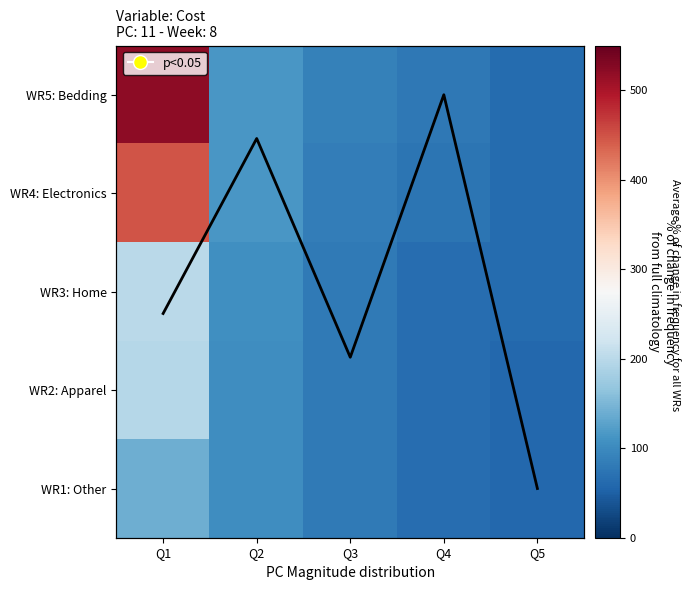

What value does the WR4: Electronics series have at Q5?

62.5